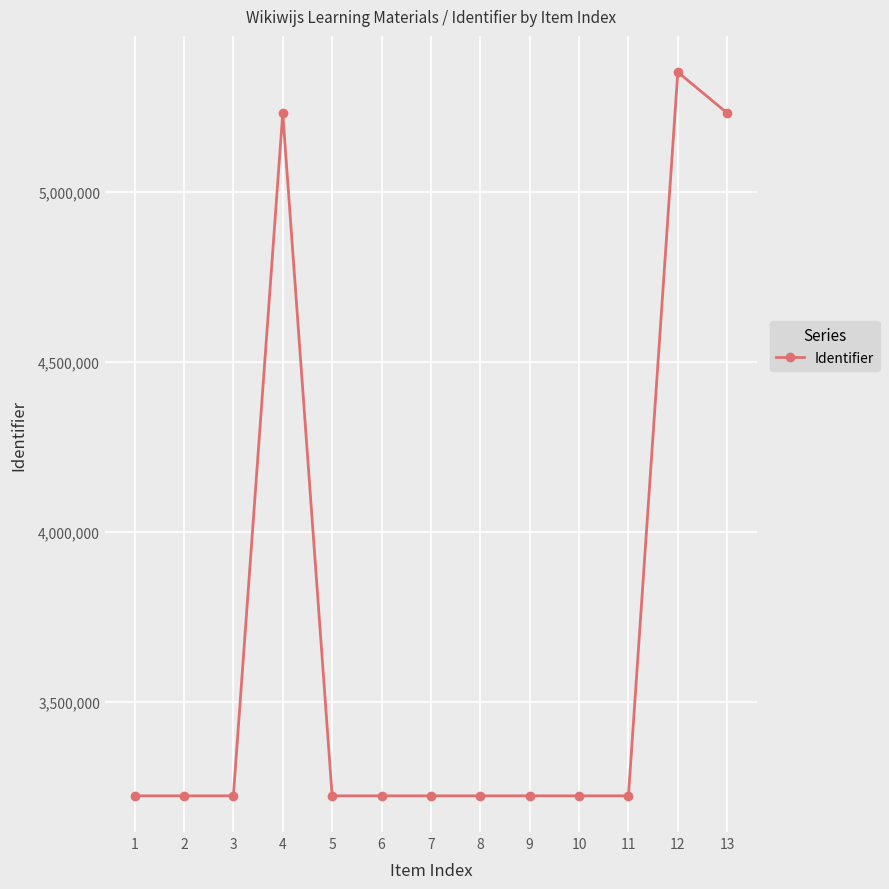

What is the maximum value shown in the chart?

5351908